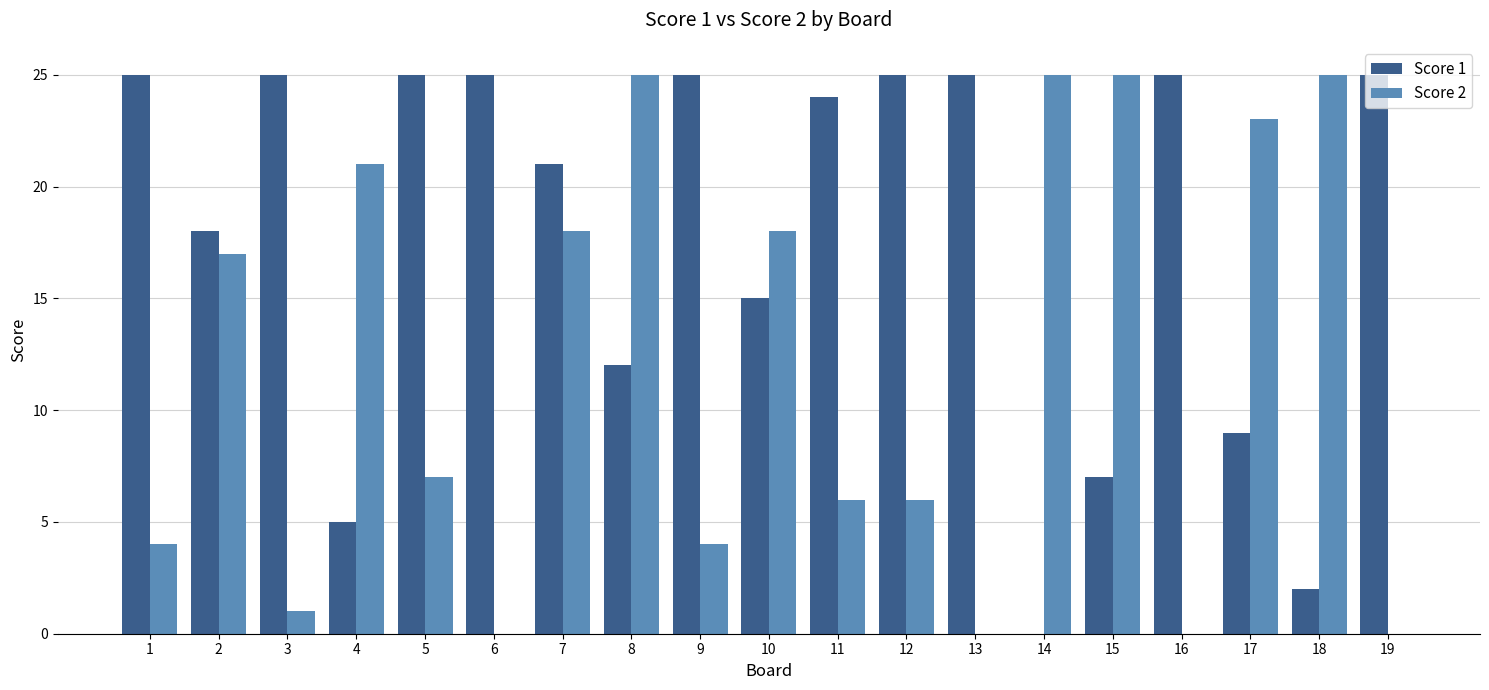

What is the sum of the Score 2 values at 3 and 15?

26